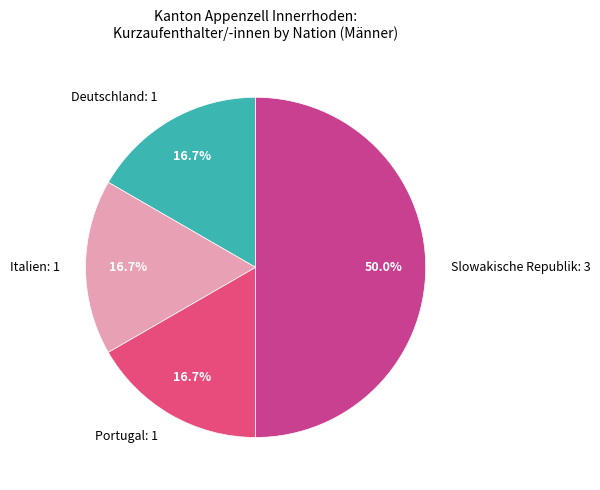

To the nearest percent, what is the average slice percentage?

25%